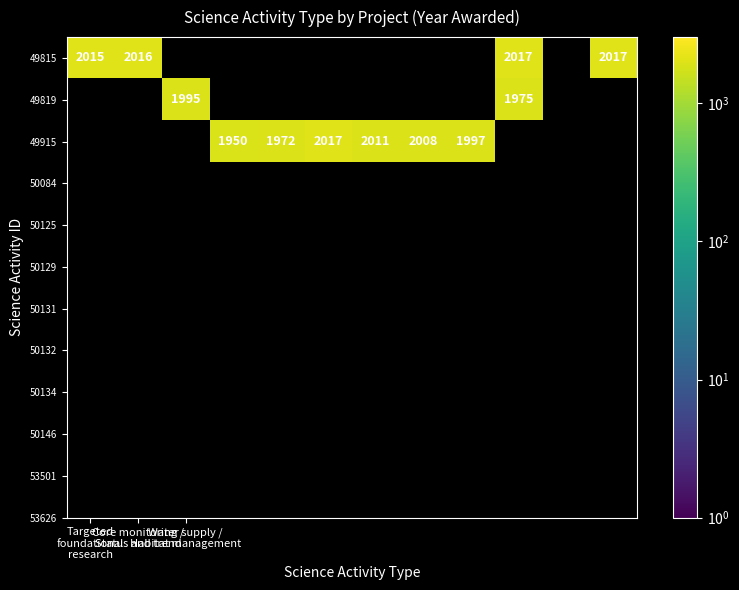

How many positive values does the 49915 series have?

6